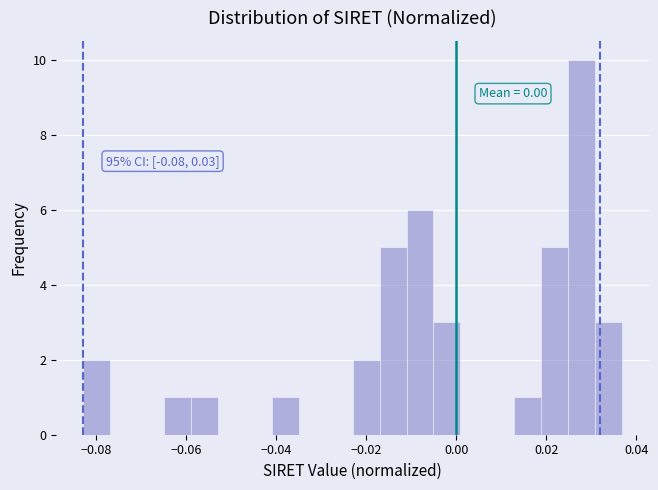

Around what value on the x-axis is the tallest bar? Give the approximate position of its centre, as read against the axis.

0.028